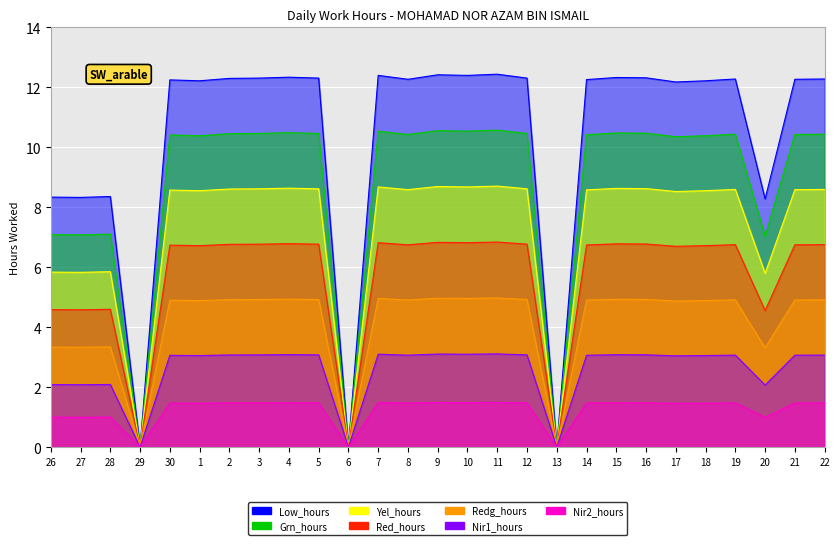

Reading left to right, extract all data points from this chart.

26=1.0	27=1.0	28=1.0	29=0.0	30=1.5	1=1.5	2=1.5	3=1.5	4=1.5	5=1.5	6=0.0	7=1.5	8=1.5	9=1.5	10=1.5	11=1.5	12=1.5	13=0.0	14=1.5	15=1.5	16=1.5	17=1.5	18=1.5	19=1.5	20=1.0	21=1.5	22=1.5